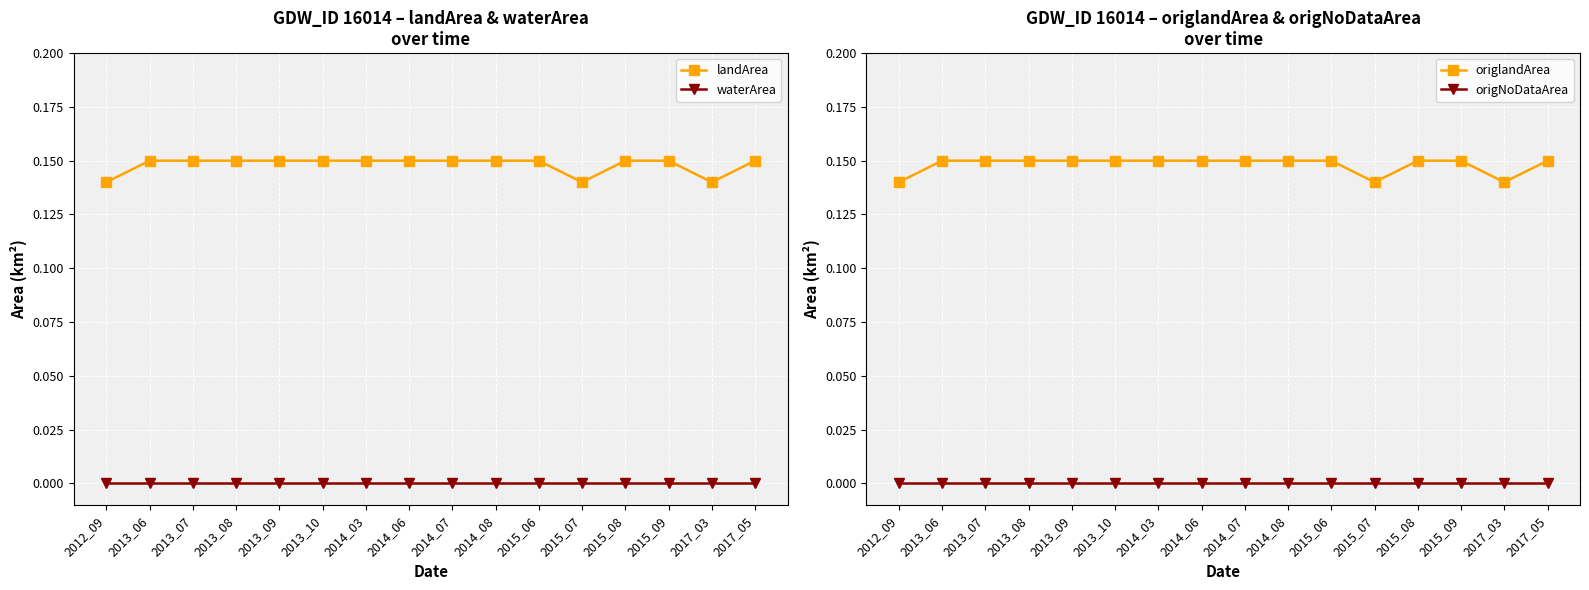

How many landArea values are between 0 and 1?

16